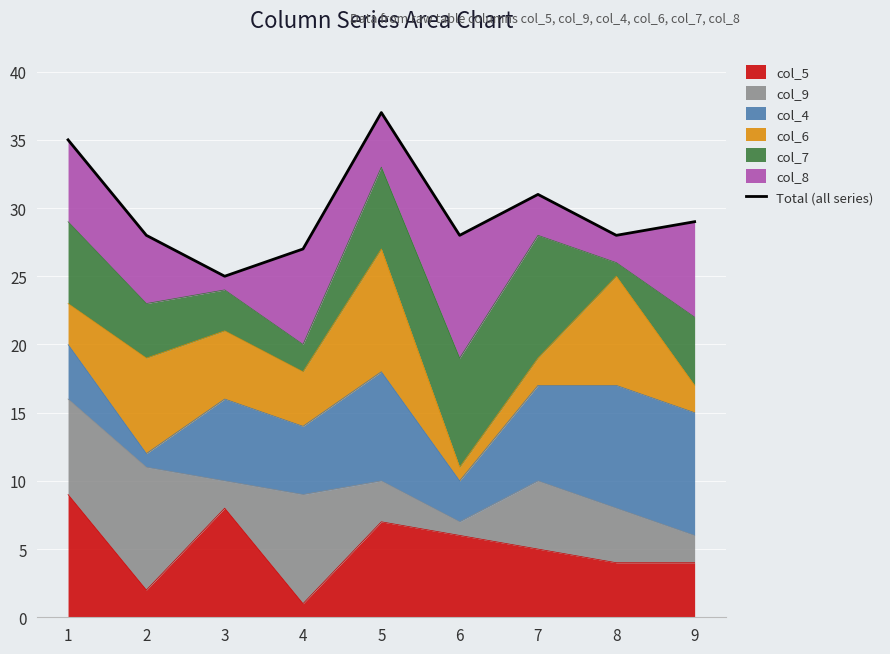

What is the difference between the second highest and second lowest values?

8